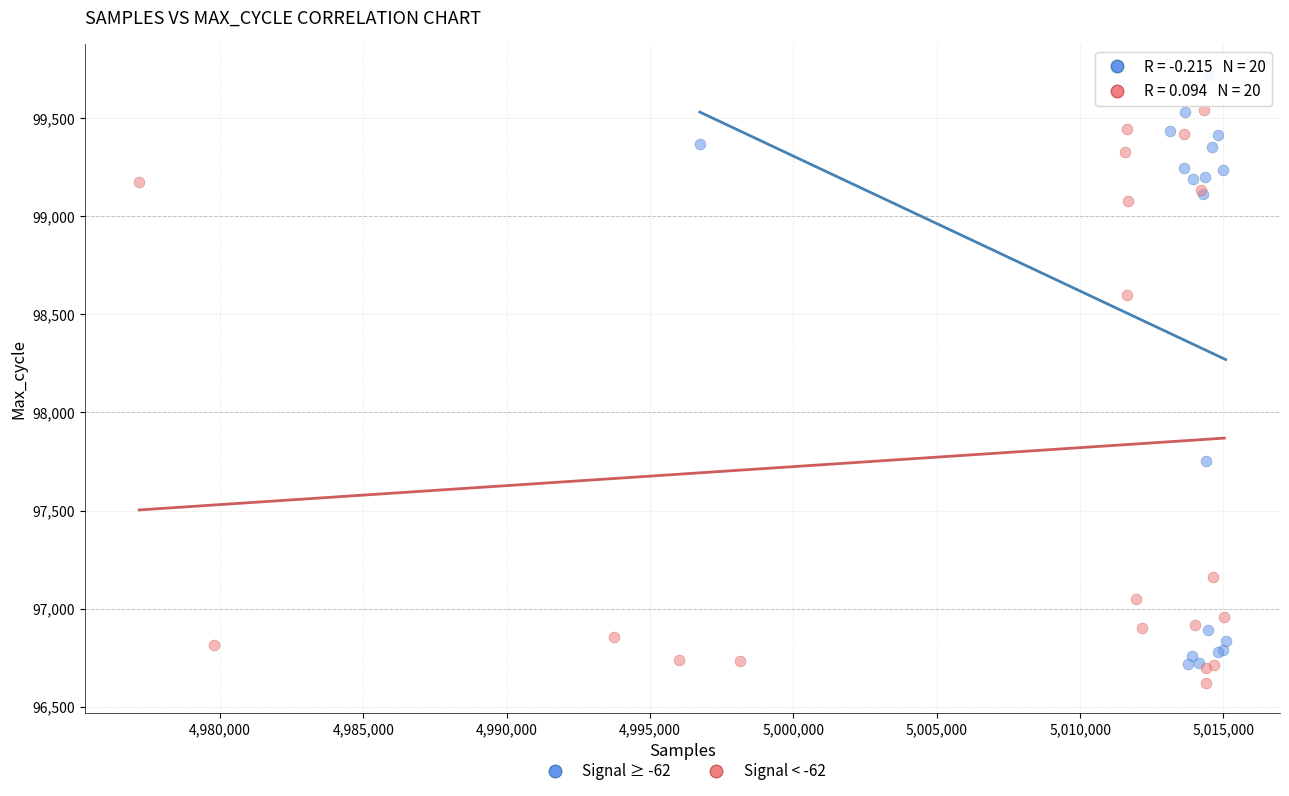

Which series contains the highest Y value?

Signal ≥ -62